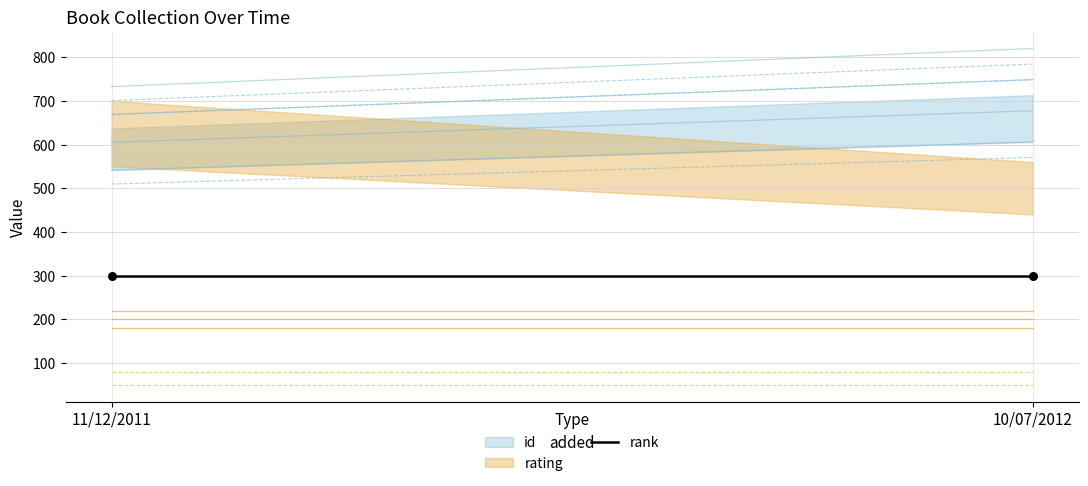

Which series contains the highest Y value?

id